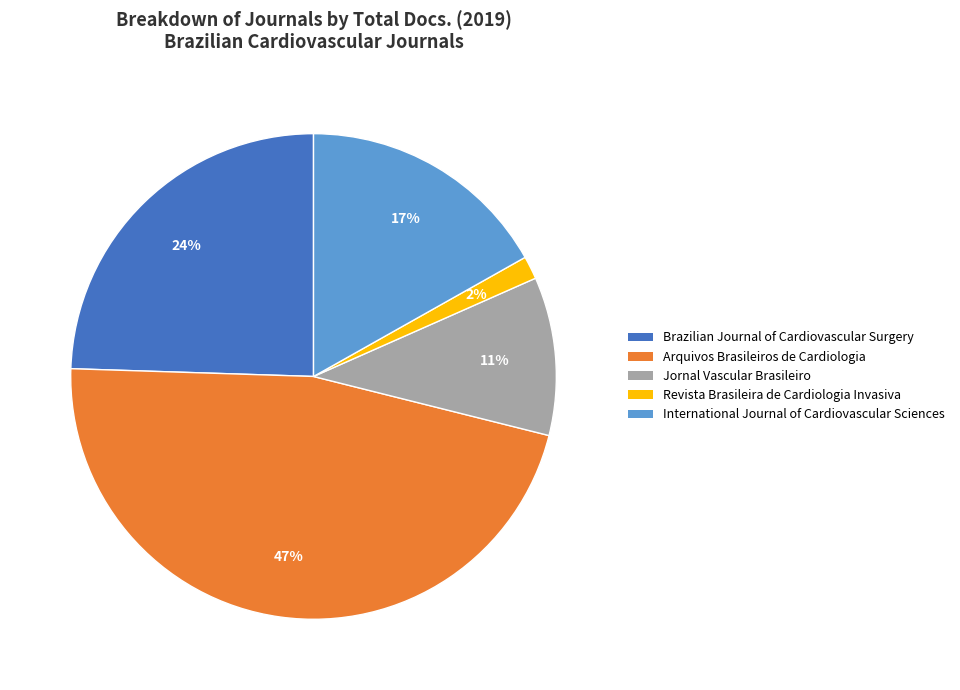

How many segments does this pie chart have?

5